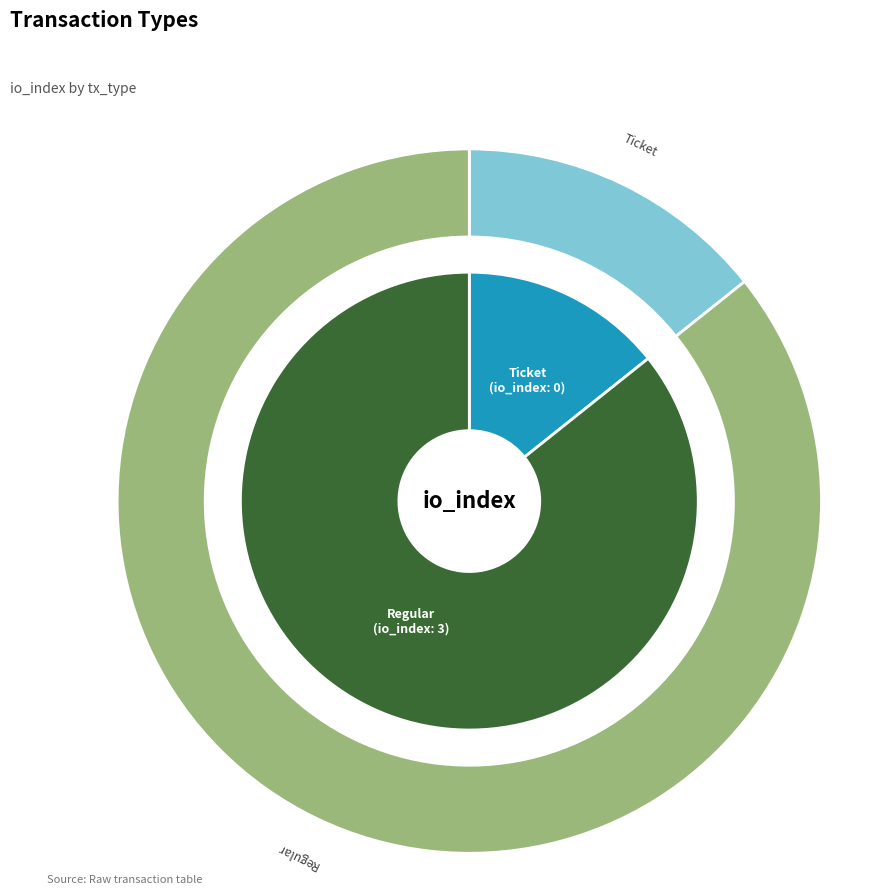

To the nearest percent, what is the difference between the largest and smallest slice percentages?

100%